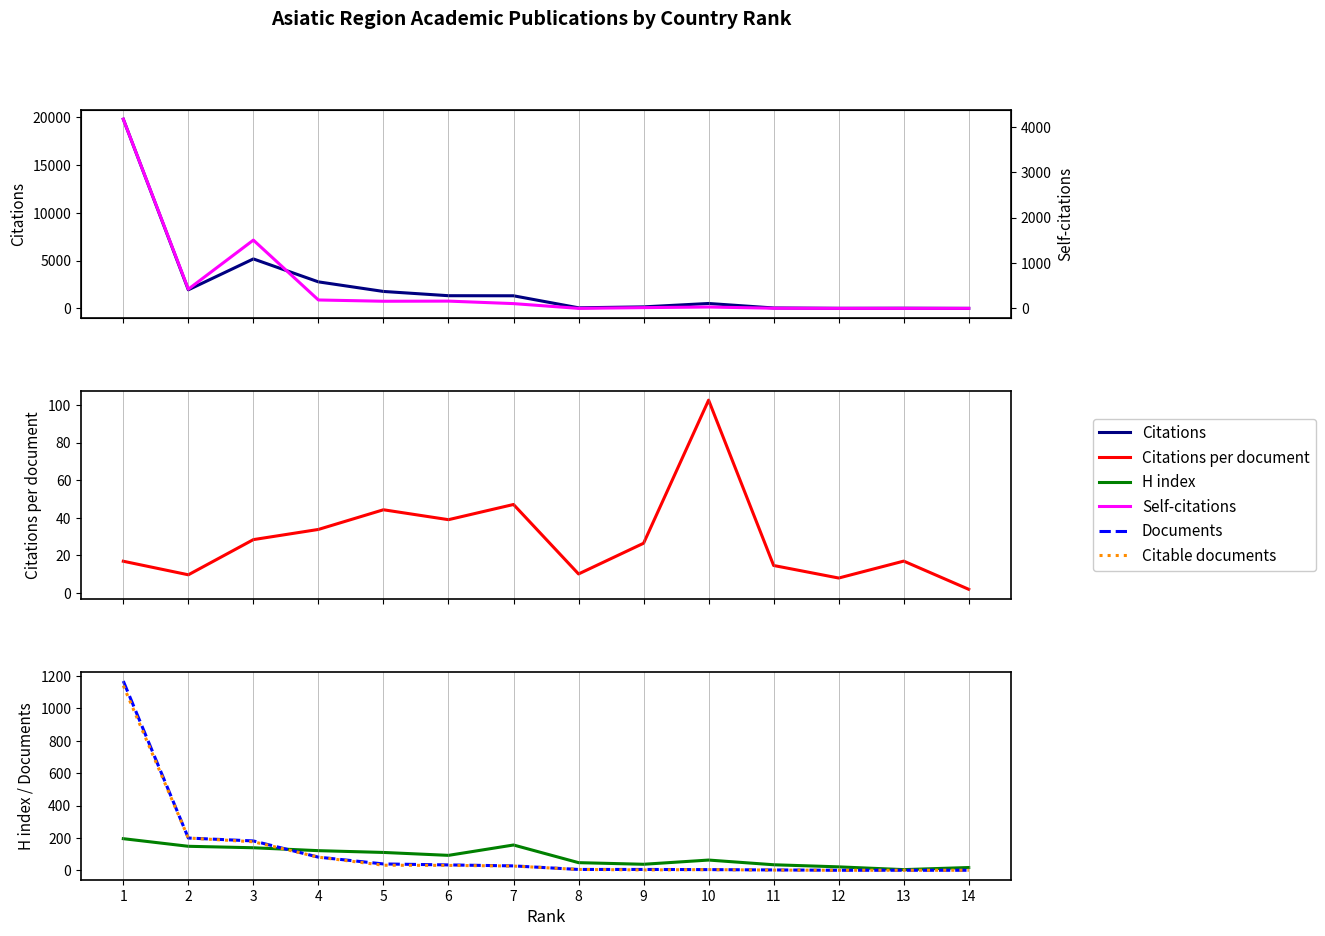

True or false: Citable documents and H index intersect in this chart.

True